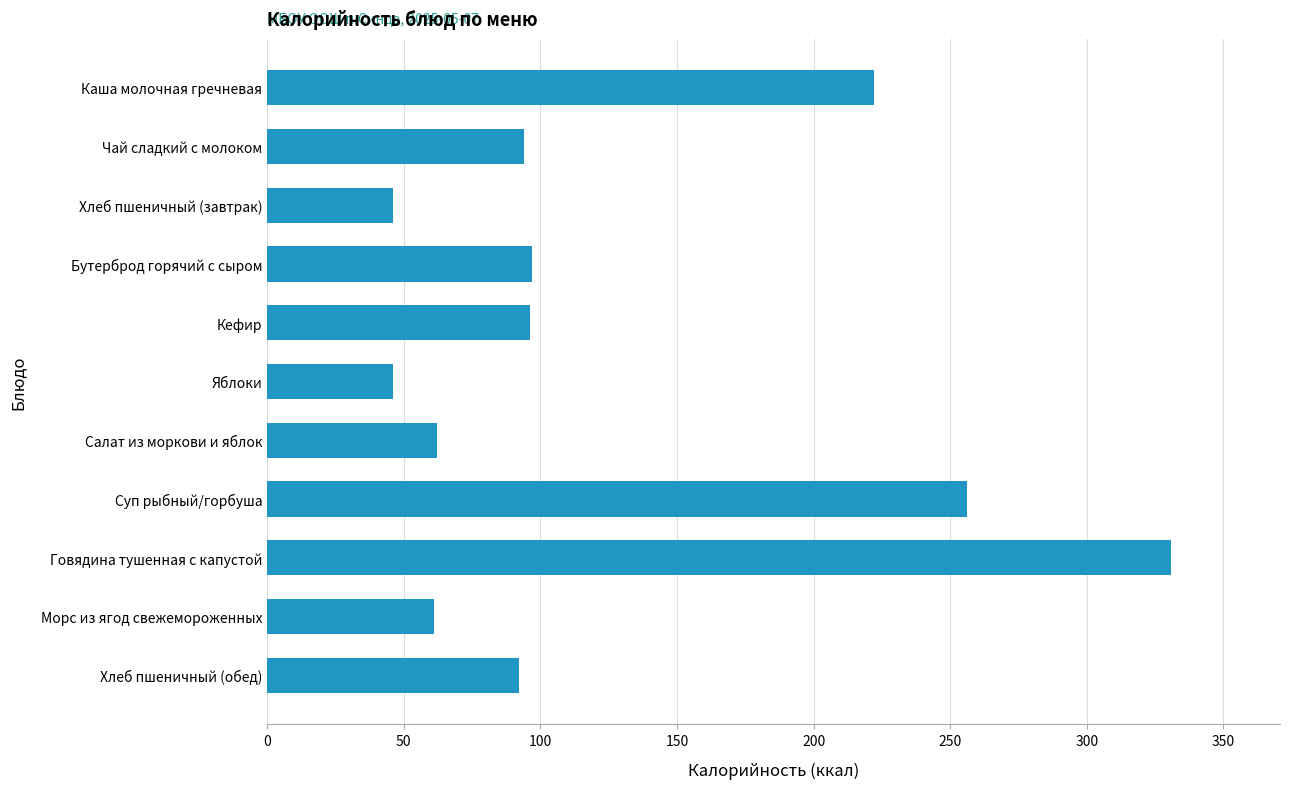

What is the minimum value shown in the chart?

46